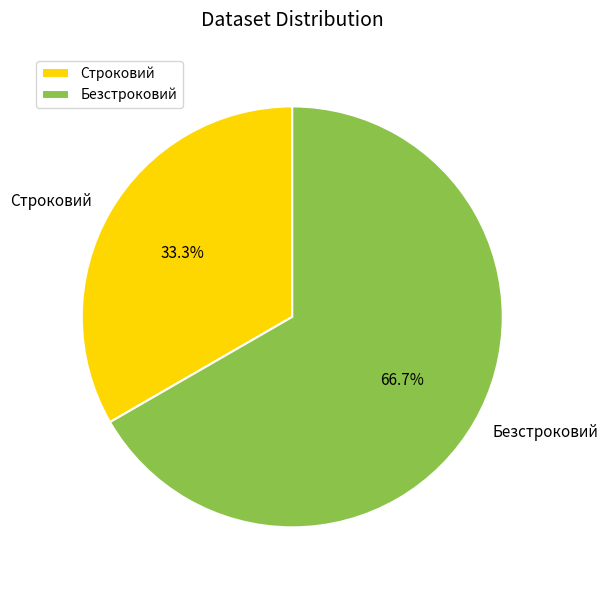

To the nearest percent, what is the combined percentage of Безстроковий and Строковий?

100%